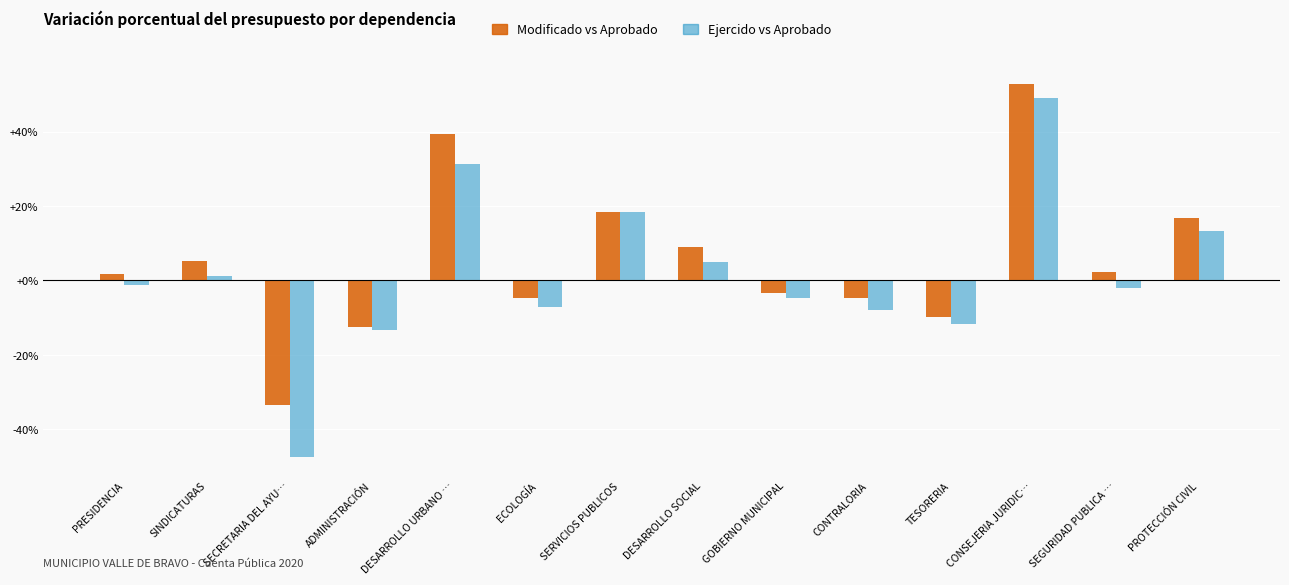

What are all the series names shown in the legend?

Modificado vs Aprobado, Ejercido vs Aprobado